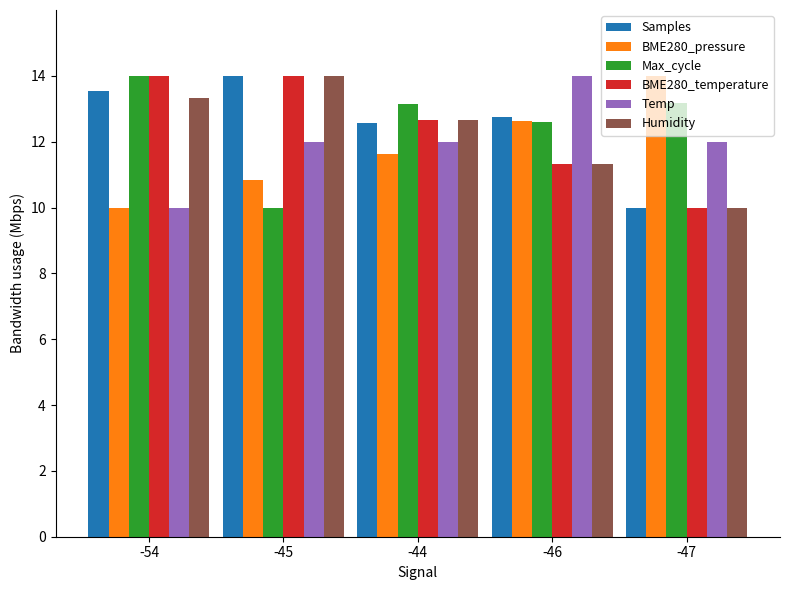

The Max_cycle series shows 13.1 at -44. True or false?

True